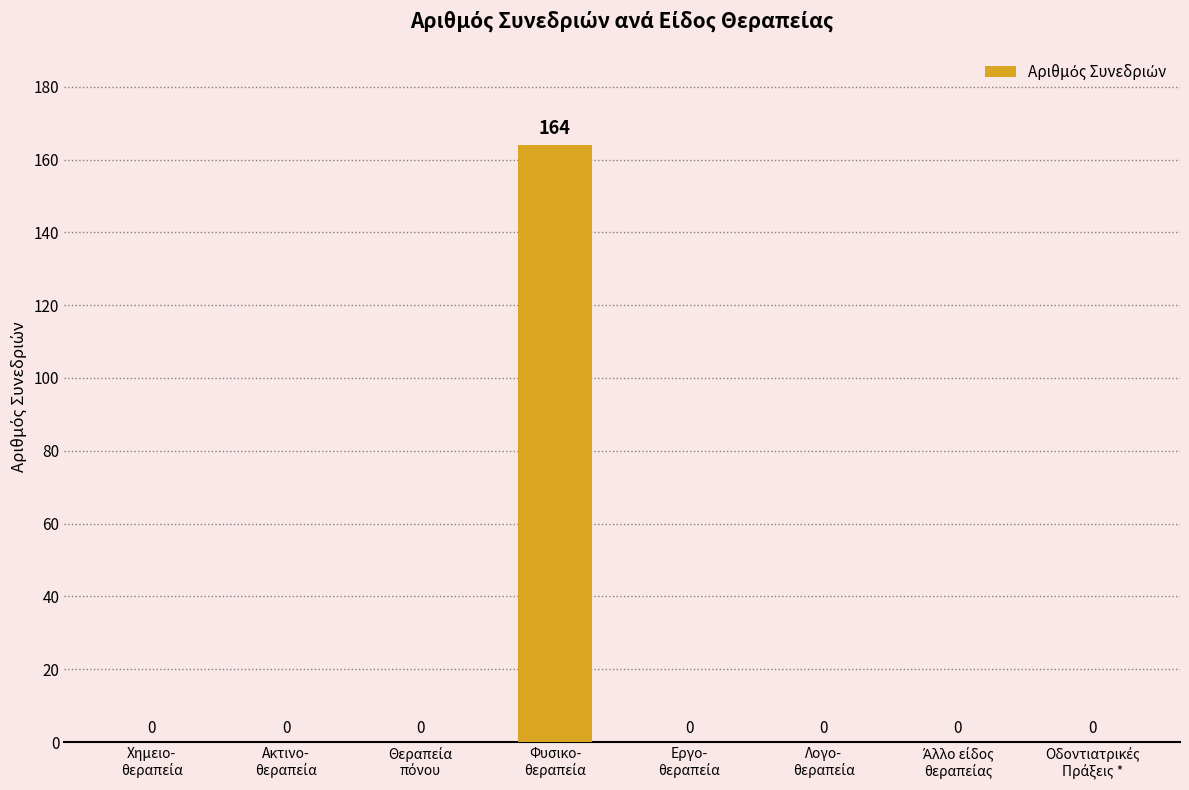

How many values exceed 0?

1